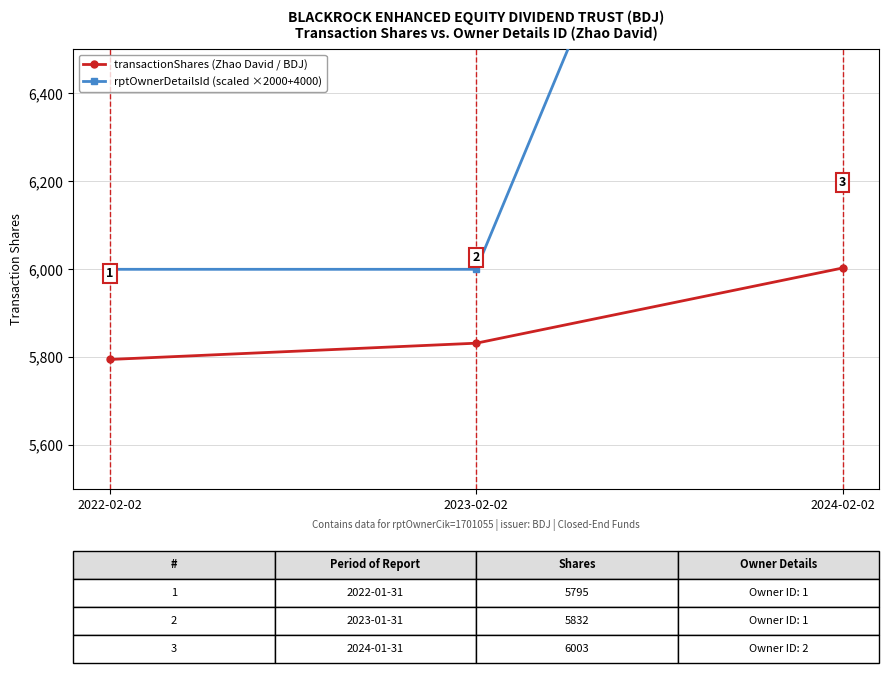

What is the value of the transactionShares (Zhao David / BDJ) point at the 3rd from the left?

6003